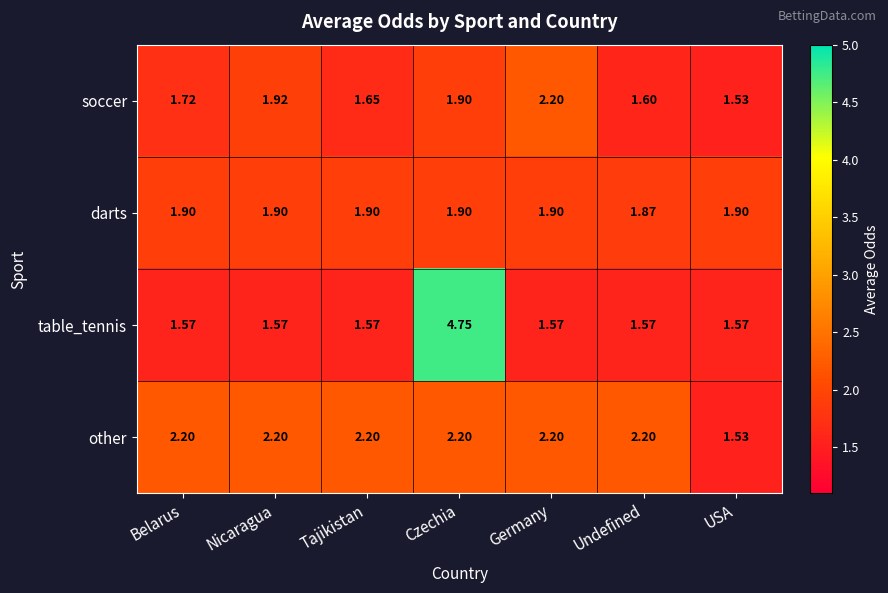

At Nicaragua, list the series in order from largest to smallest.

other, soccer, darts, table_tennis